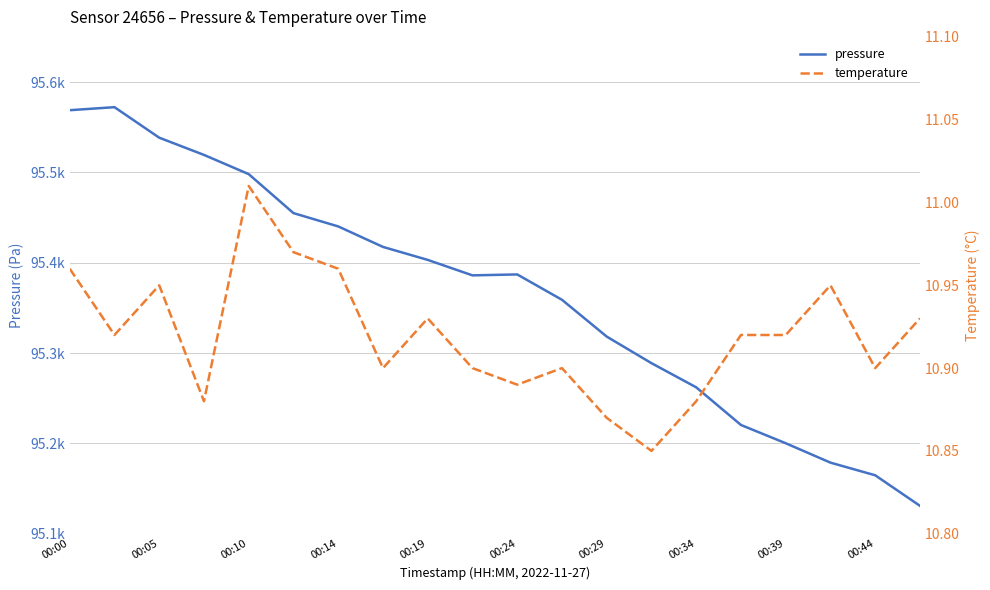

What is the approximate value of temperature at 11?

10.9